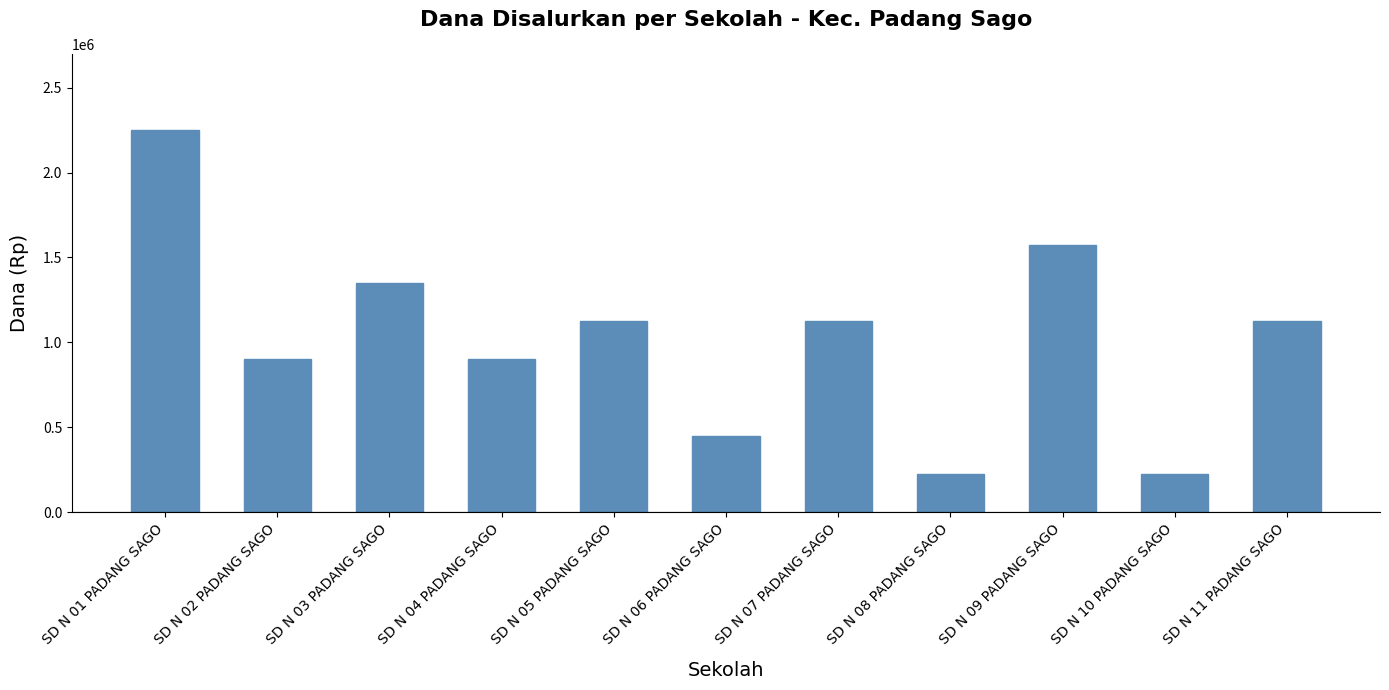

What is the greatest value displayed?

2250000